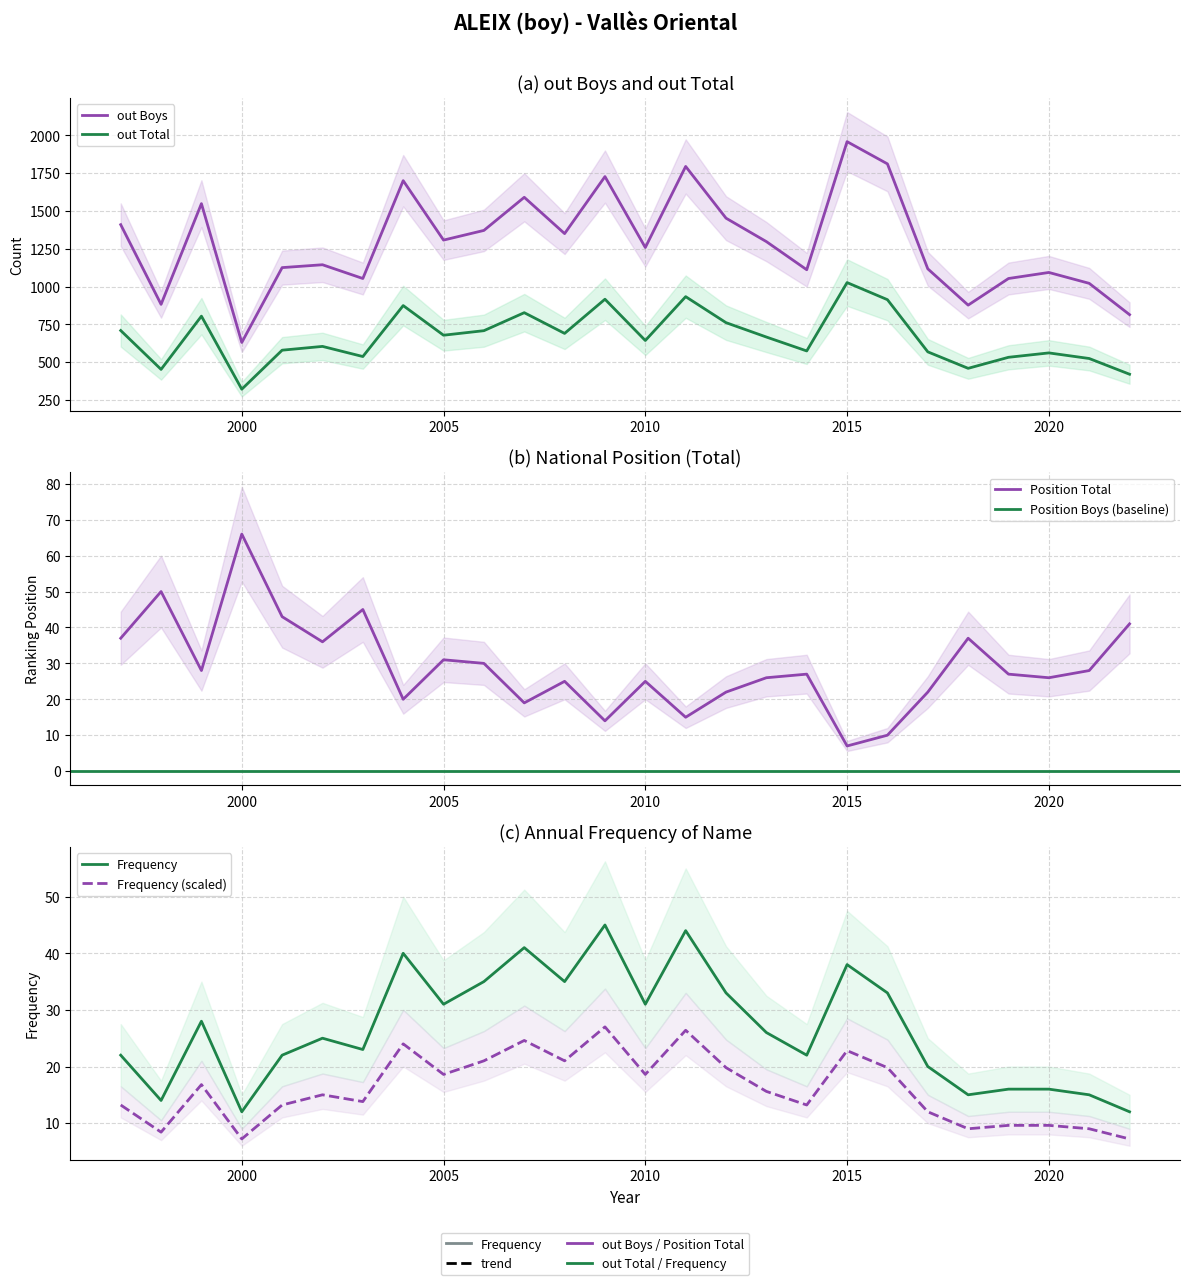

List the series in order of their peak value, highest first.

out Boys, out Total, Position Total, Frequency